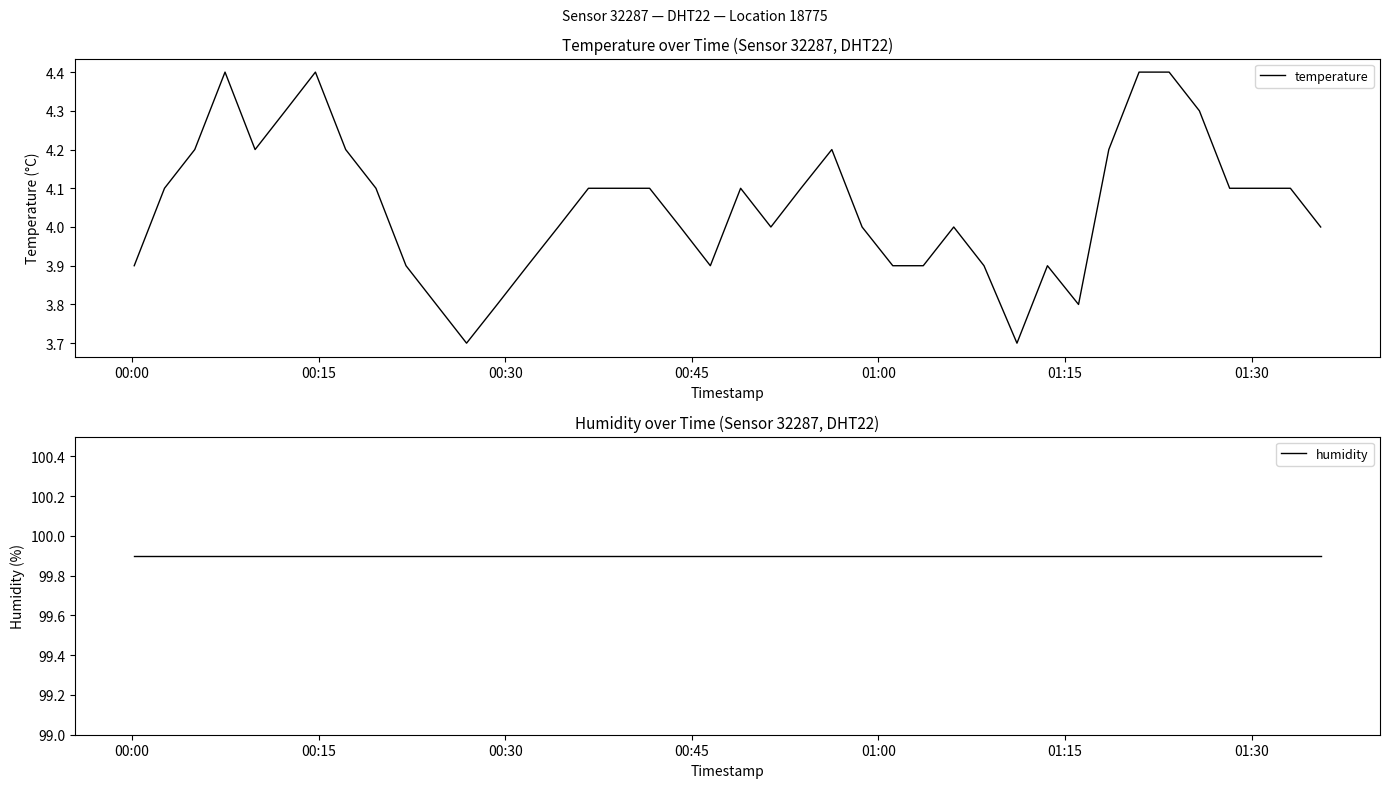

What is the difference between the maximum and second lowest values in the temperature series?

0.7